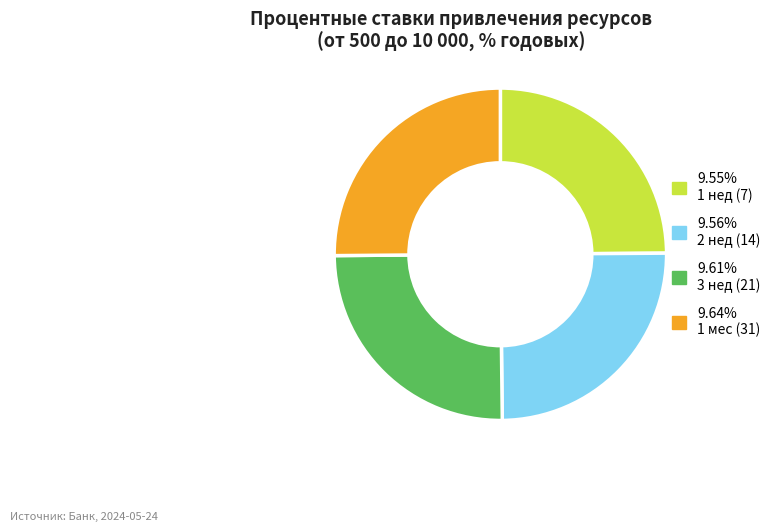

Count the number of slices in the pie.

4